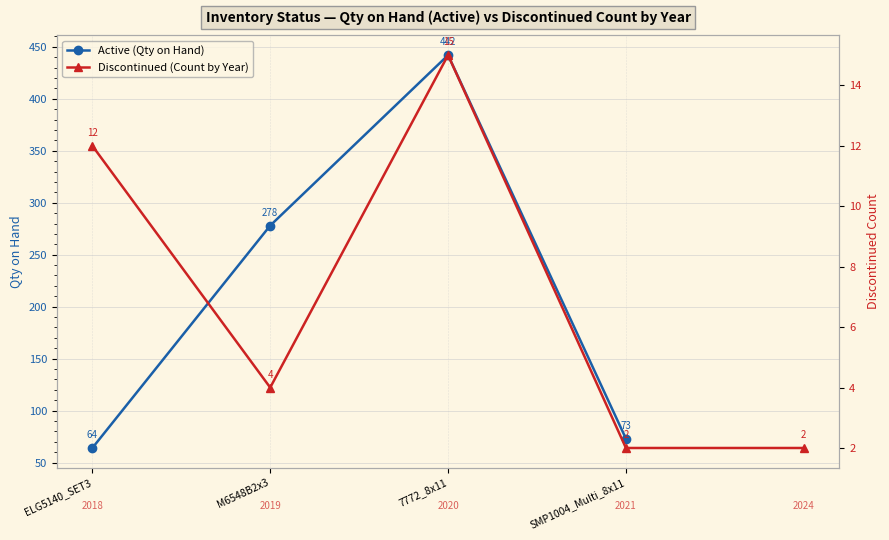

What is the value of the Active (Qty on Hand) point at the 3rd from the left?

442